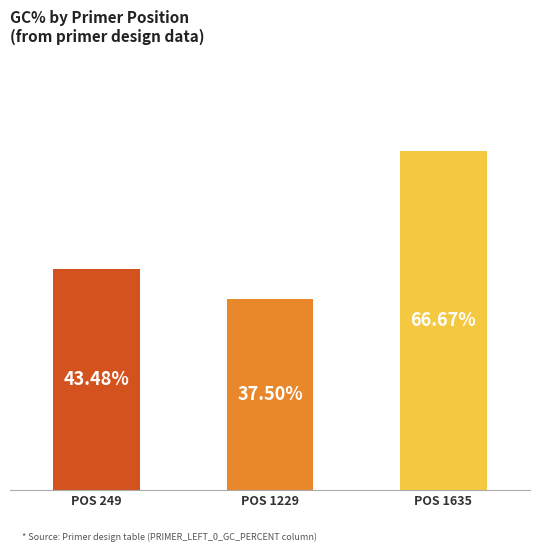

Which category has the lowest value across all series?

POS 1229